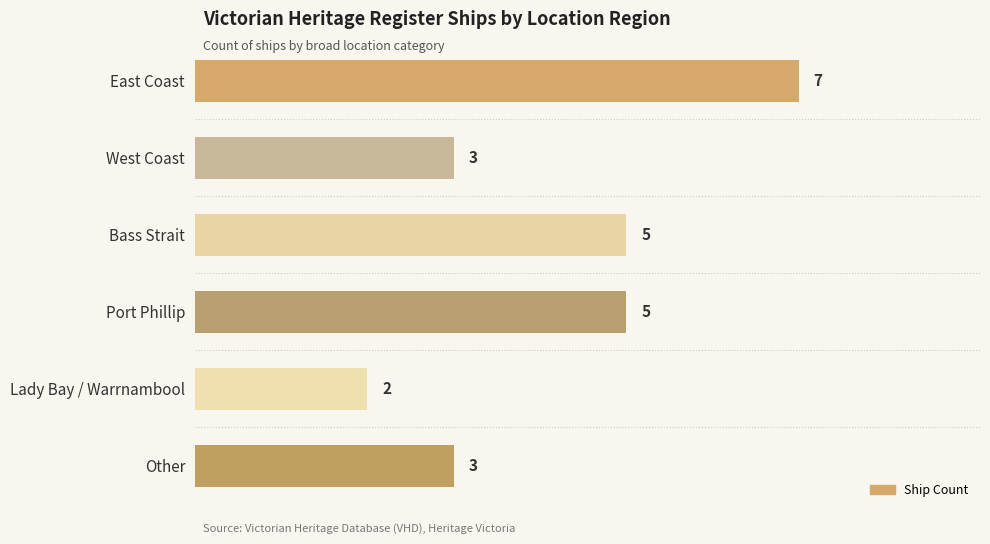

What is the change in value from Bass Strait to Lady Bay / Warrnambool?

-3